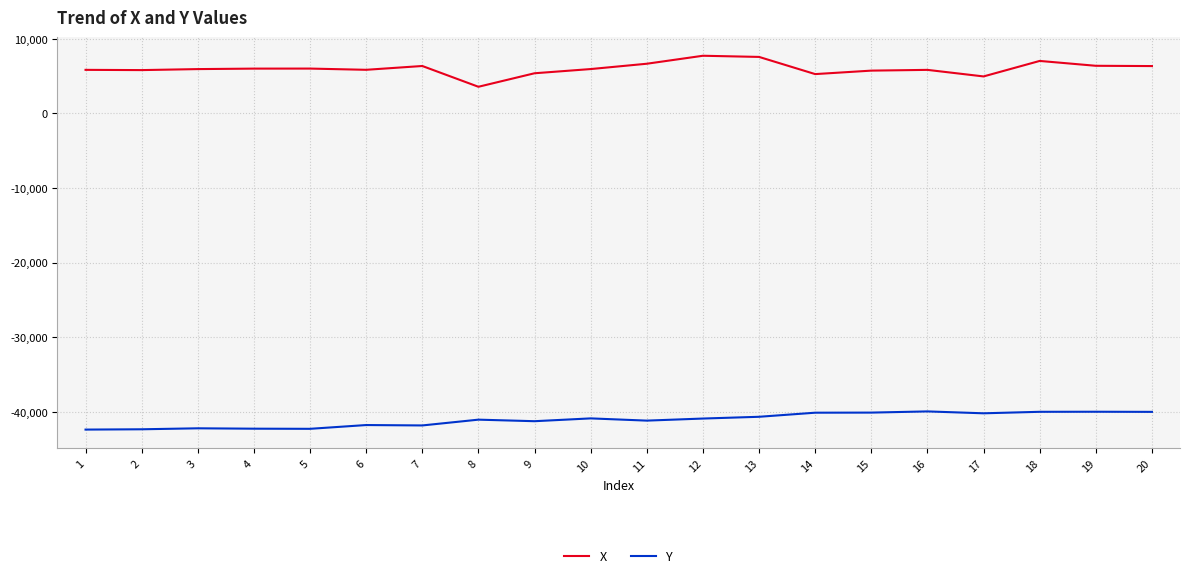

Rank the series by their maximum value, from lowest to highest.

Y, X